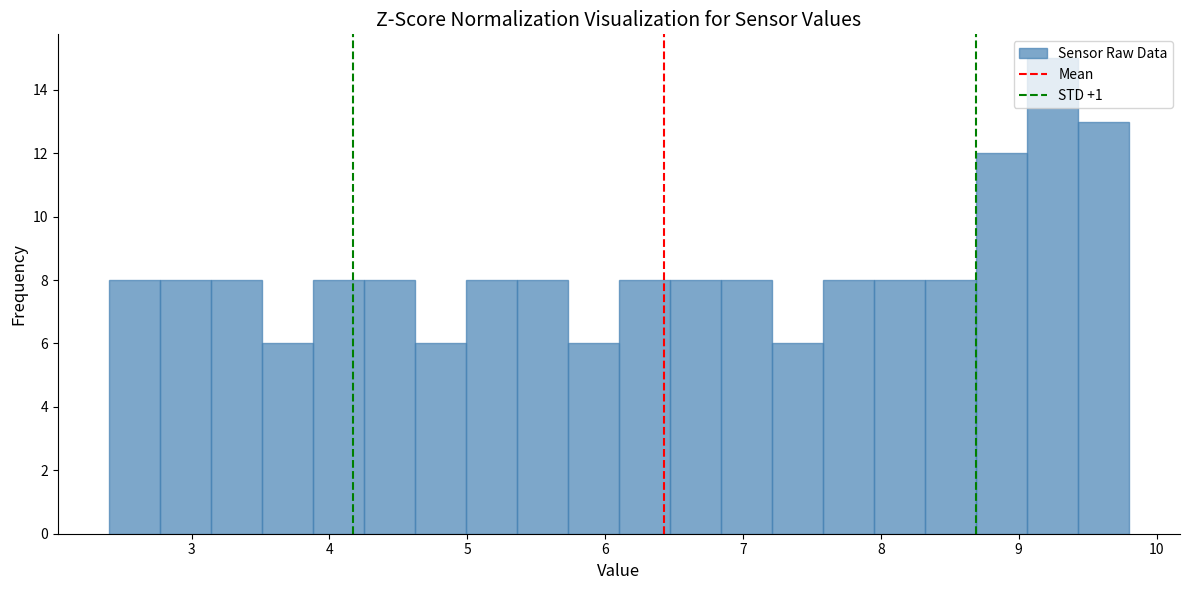

Read against the x-axis, roughly where is the centre of the tallest bar?

9.2